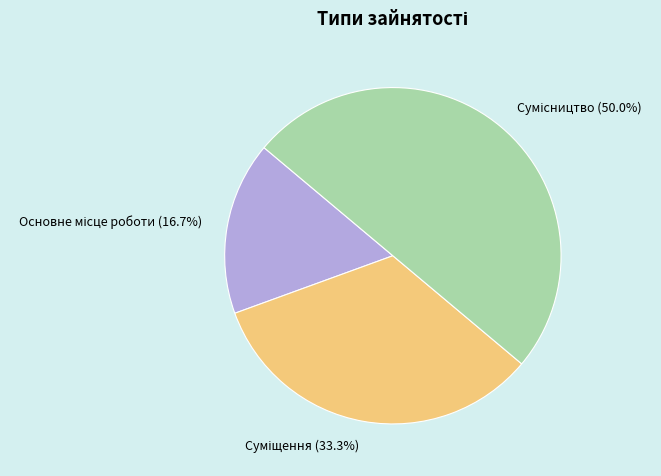

Is Сумісництво the majority of the pie?

No